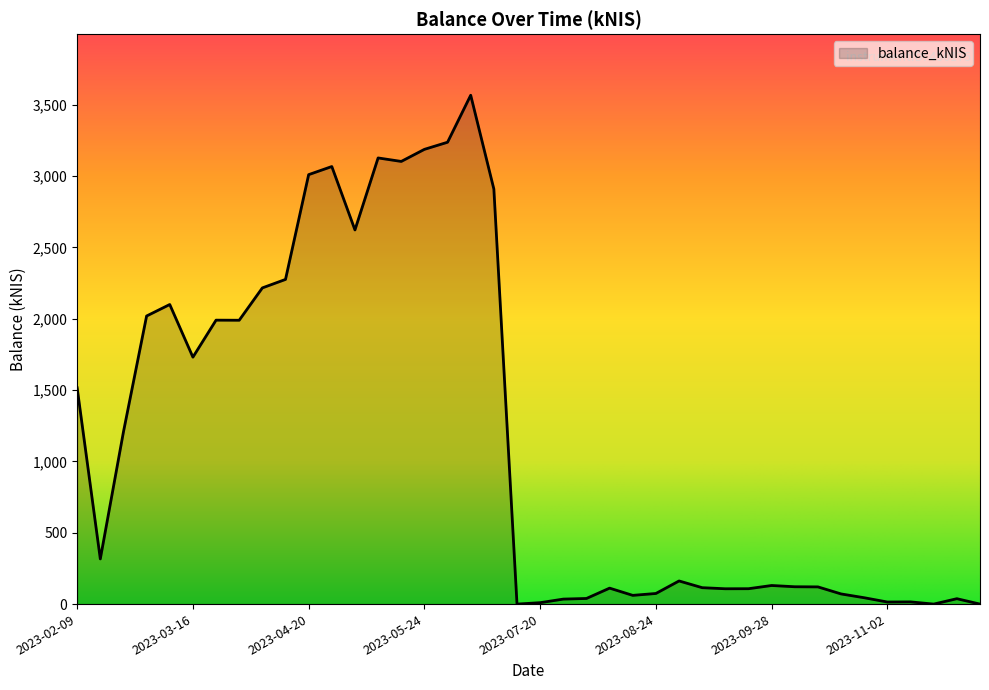

What is the difference between the maximum and minimum values?

3566.0